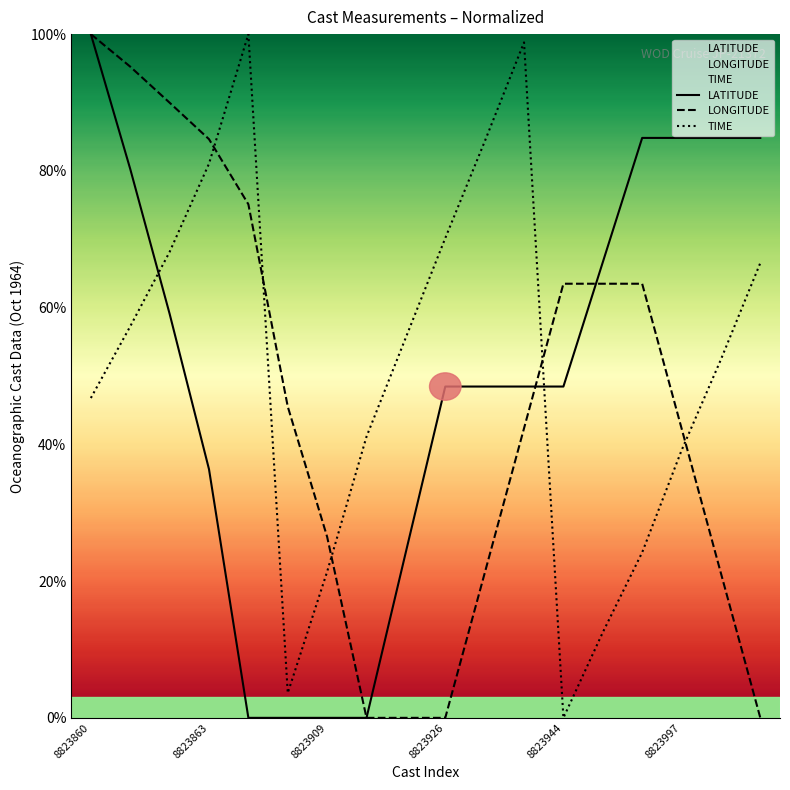

Is the value of LONGITUDE at 8823926 greater than the value of LATITUDE at 8823860?

No